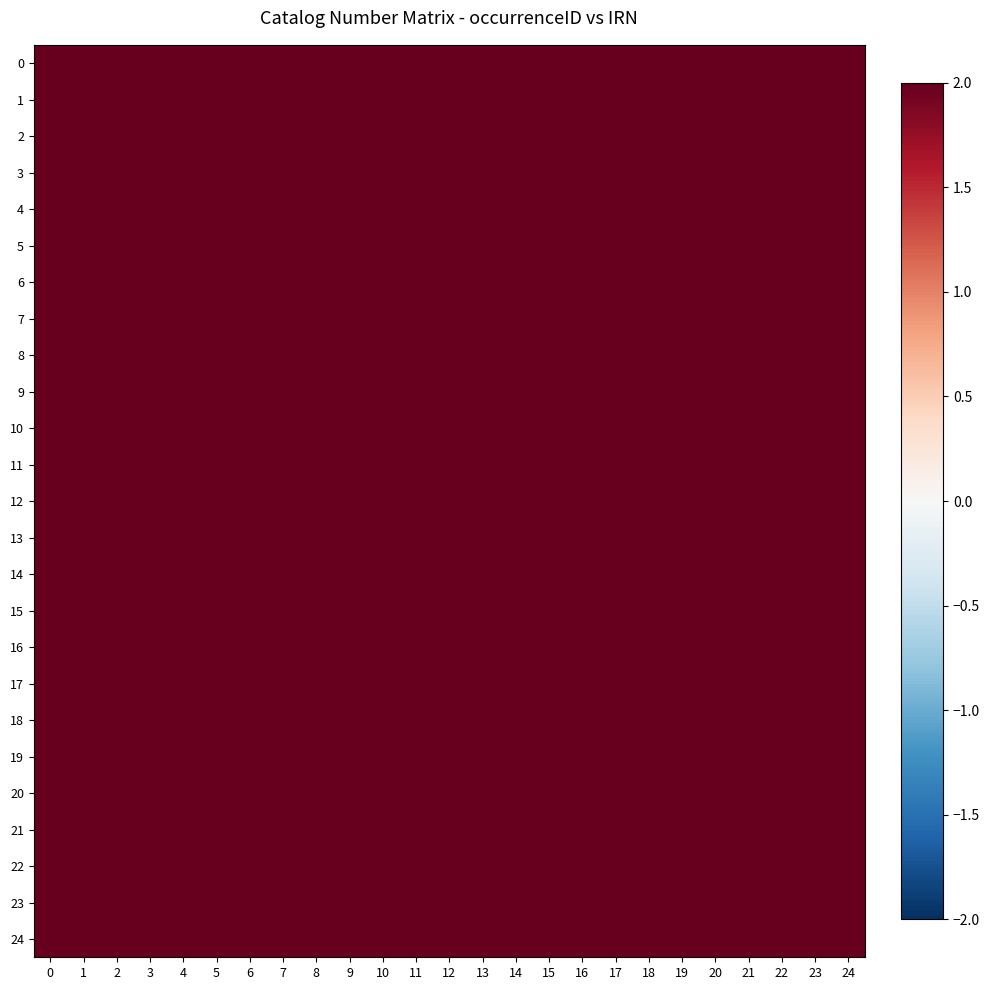

Which series has the widest spread of values?

row_0